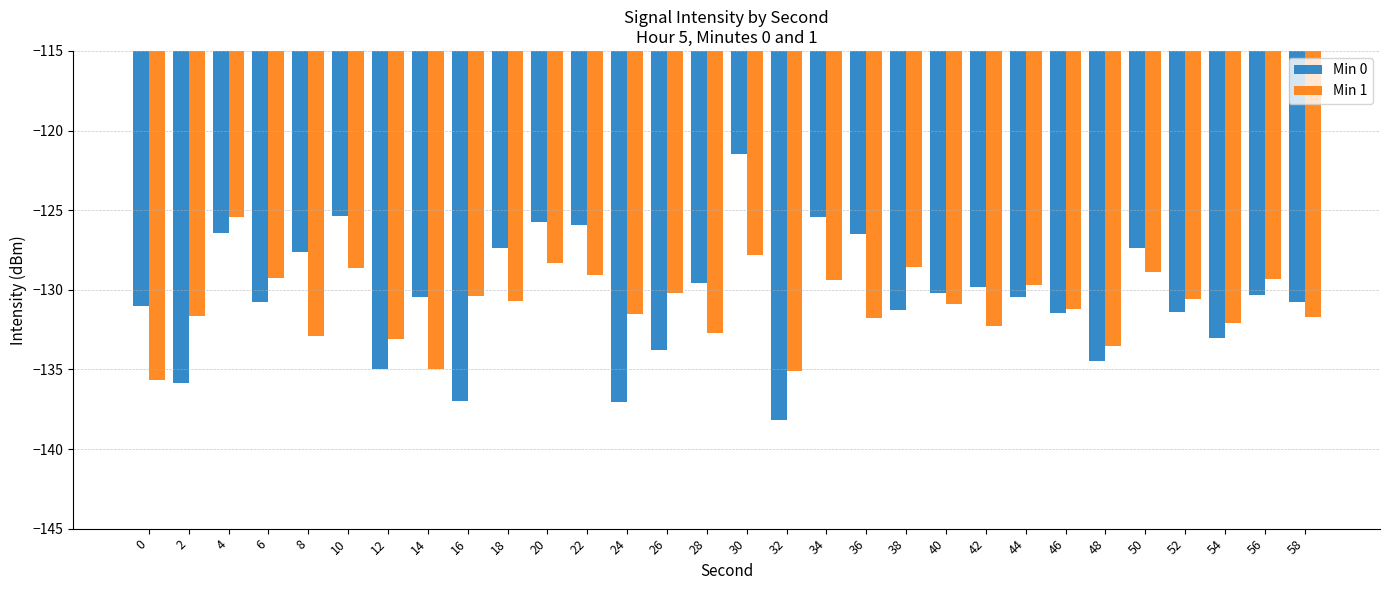

How many groups of bars are there?

30